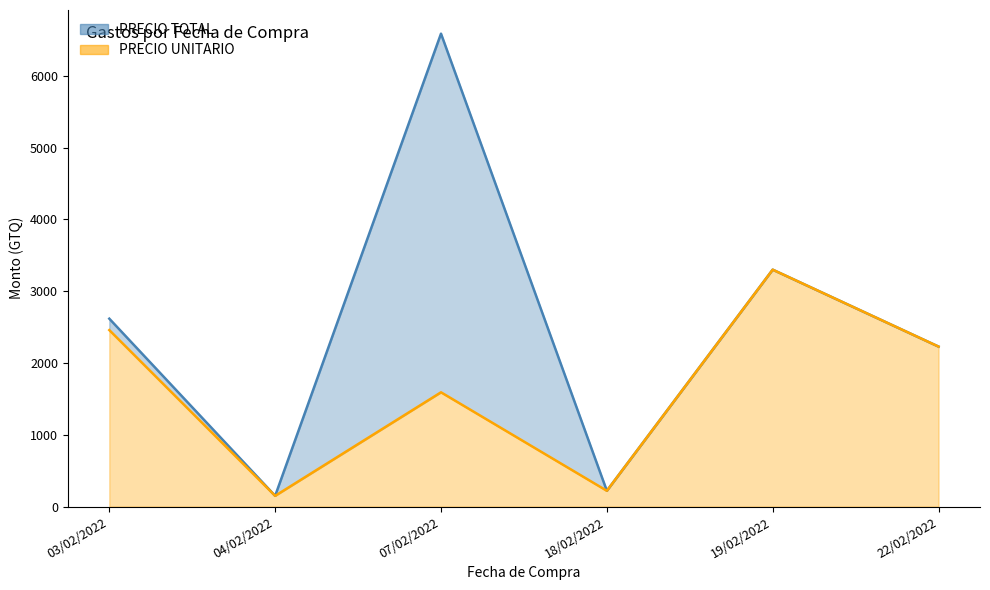

How many categories are shown in the chart?

6